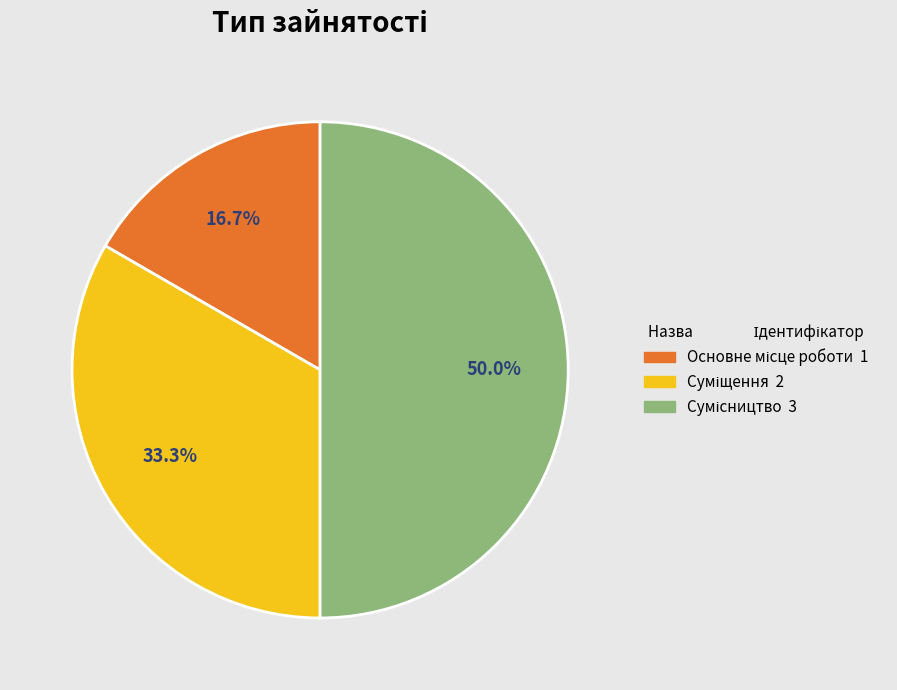

To the nearest percent, what is the average slice percentage?

33%